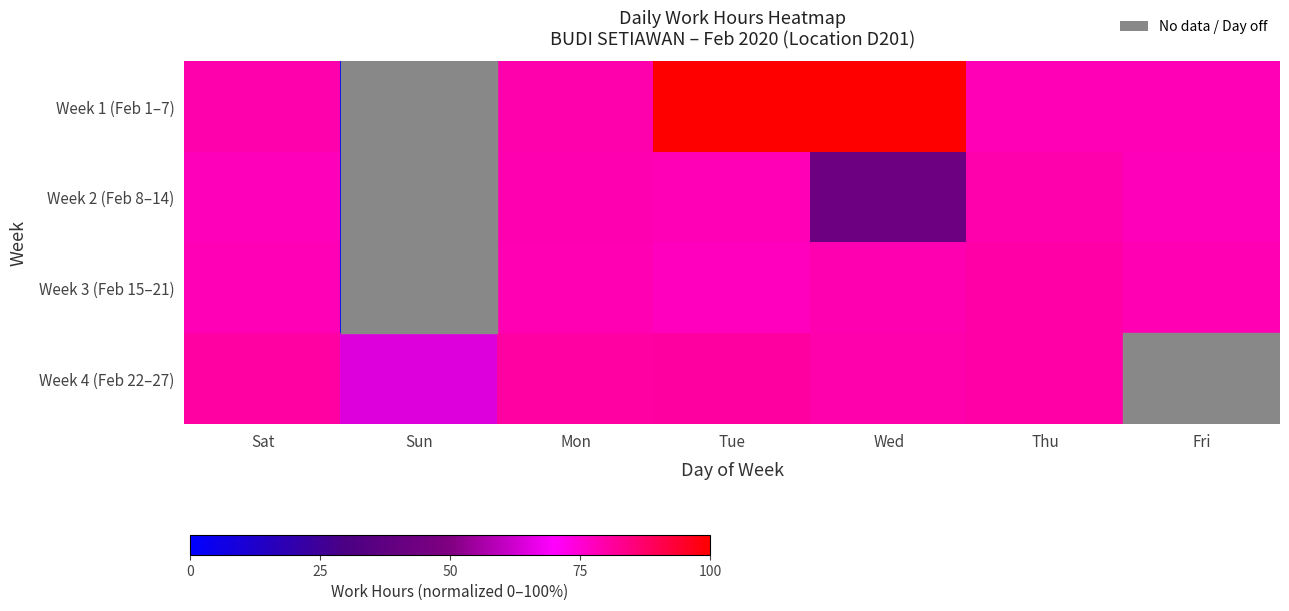

Rank the series at Mon from lowest to highest value.

Week 3 (Feb 15–21), Week 2 (Feb 8–14), Week 1 (Feb 1–7), Week 4 (Feb 22–27)